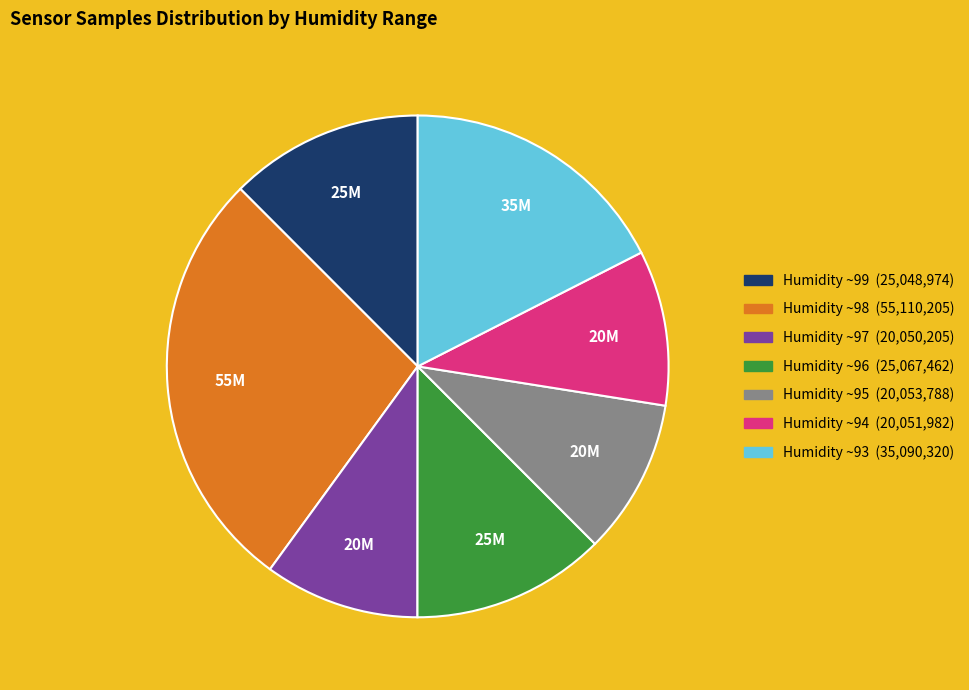

Is there any slice that represents more than half of the pie?

No